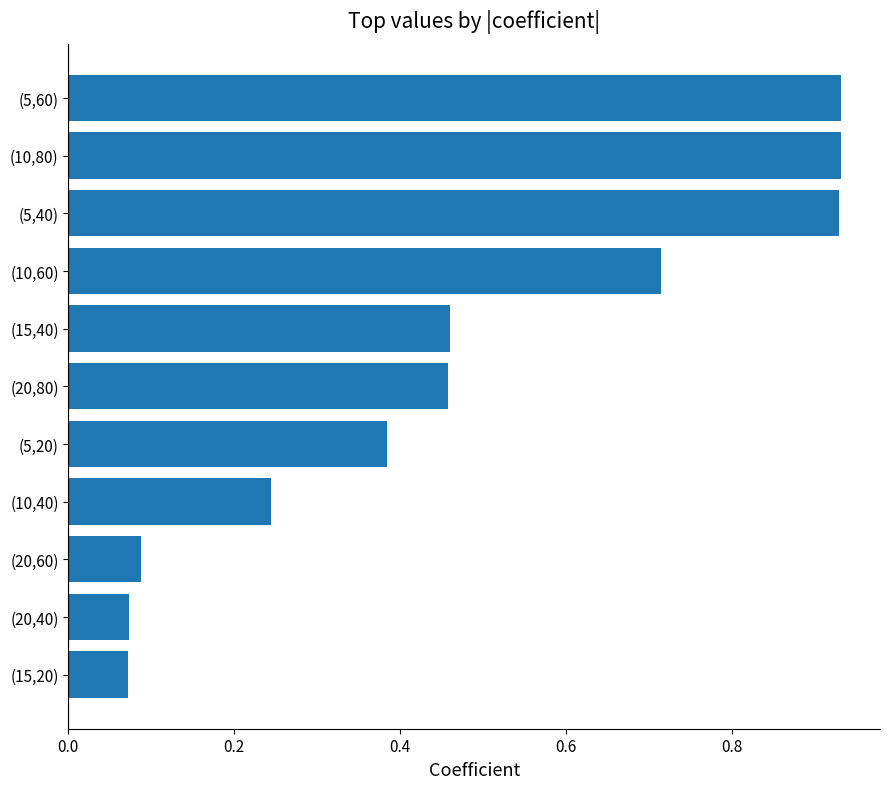

Are the bars horizontal?

Yes